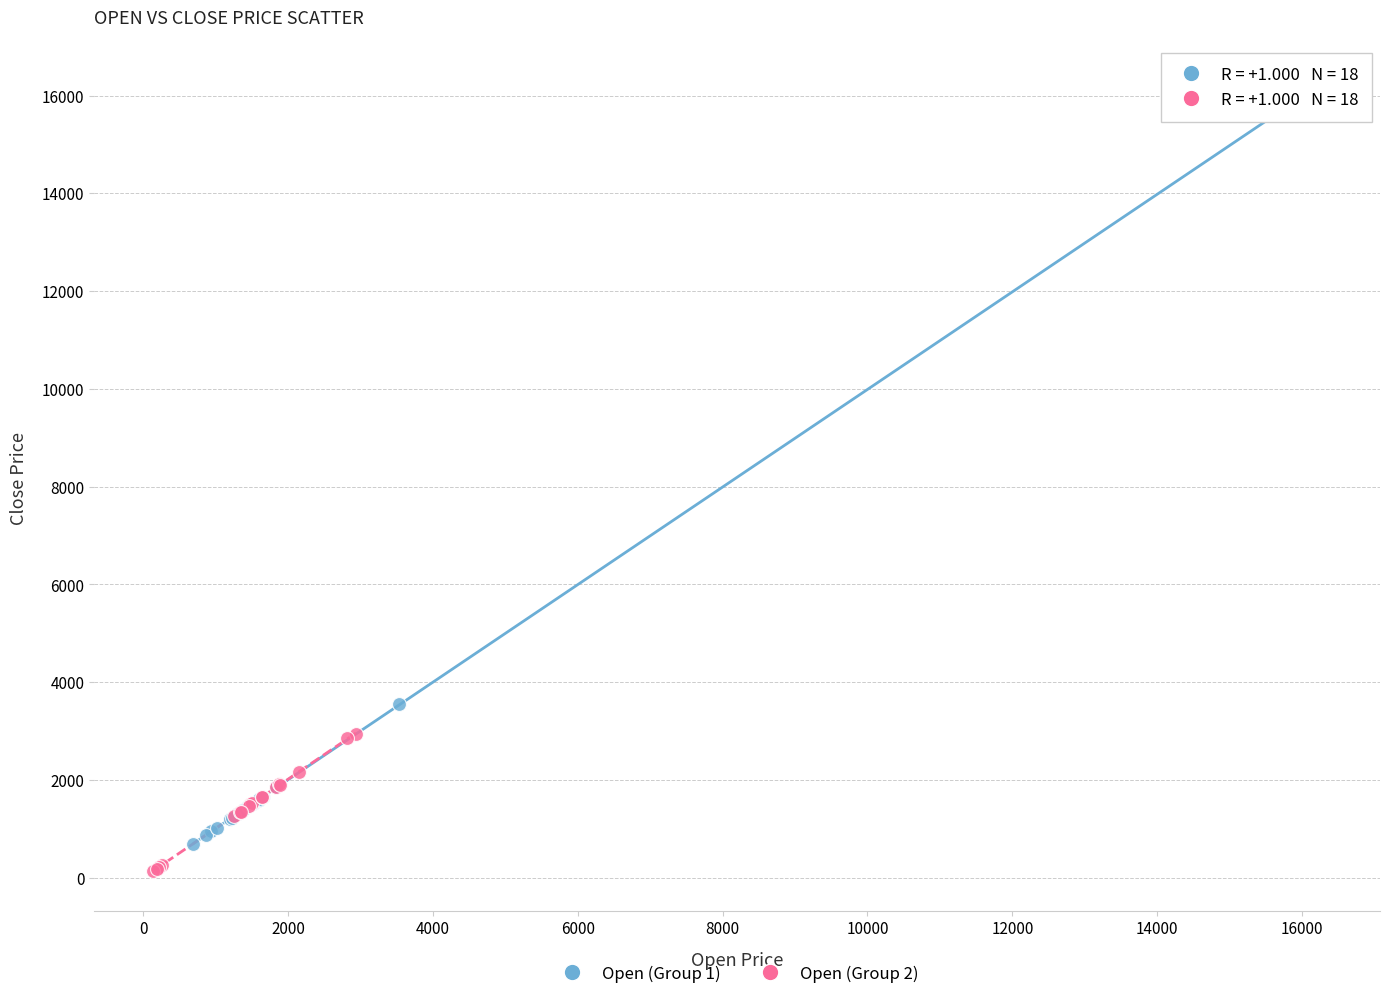

Which series contains the highest Y value?

Open (Group 1)